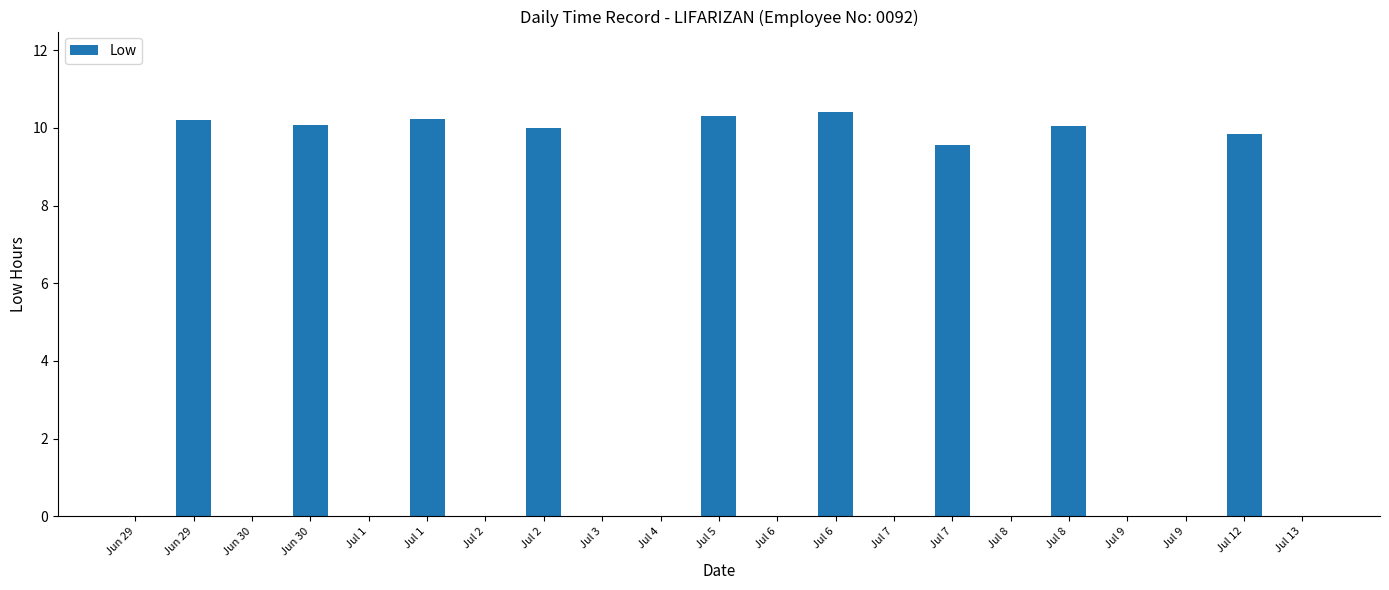

How many distinct data groups are displayed?

1